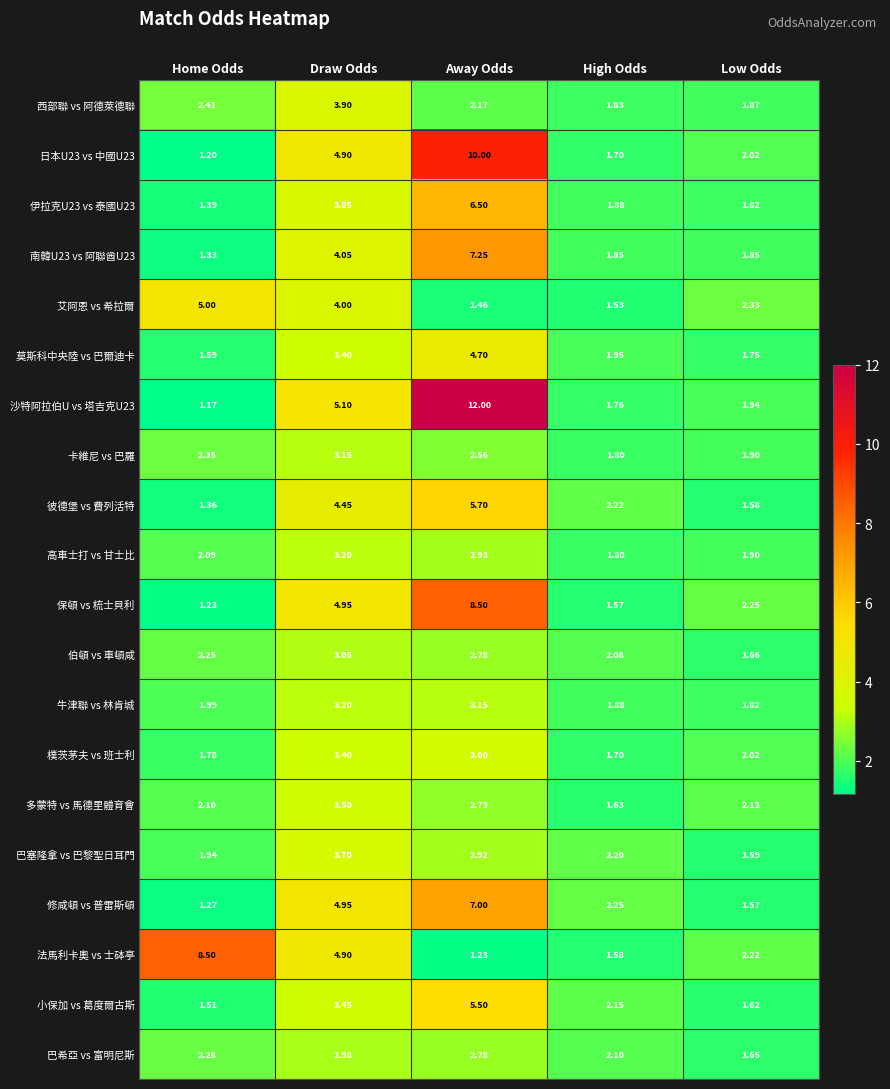

At which category is the sum across all series the highest?

Away Odds